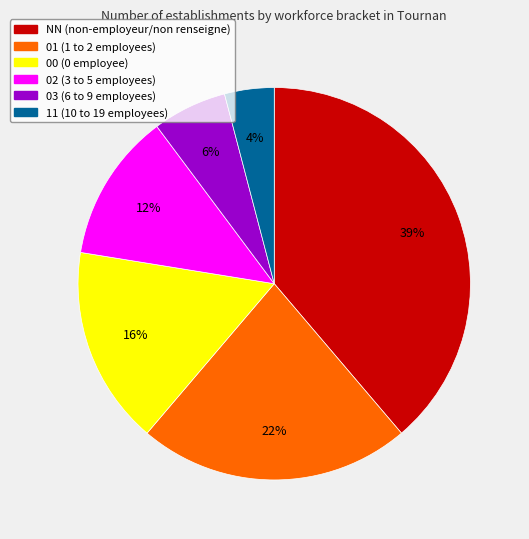

To the nearest percent, what is the average slice percentage?

17%